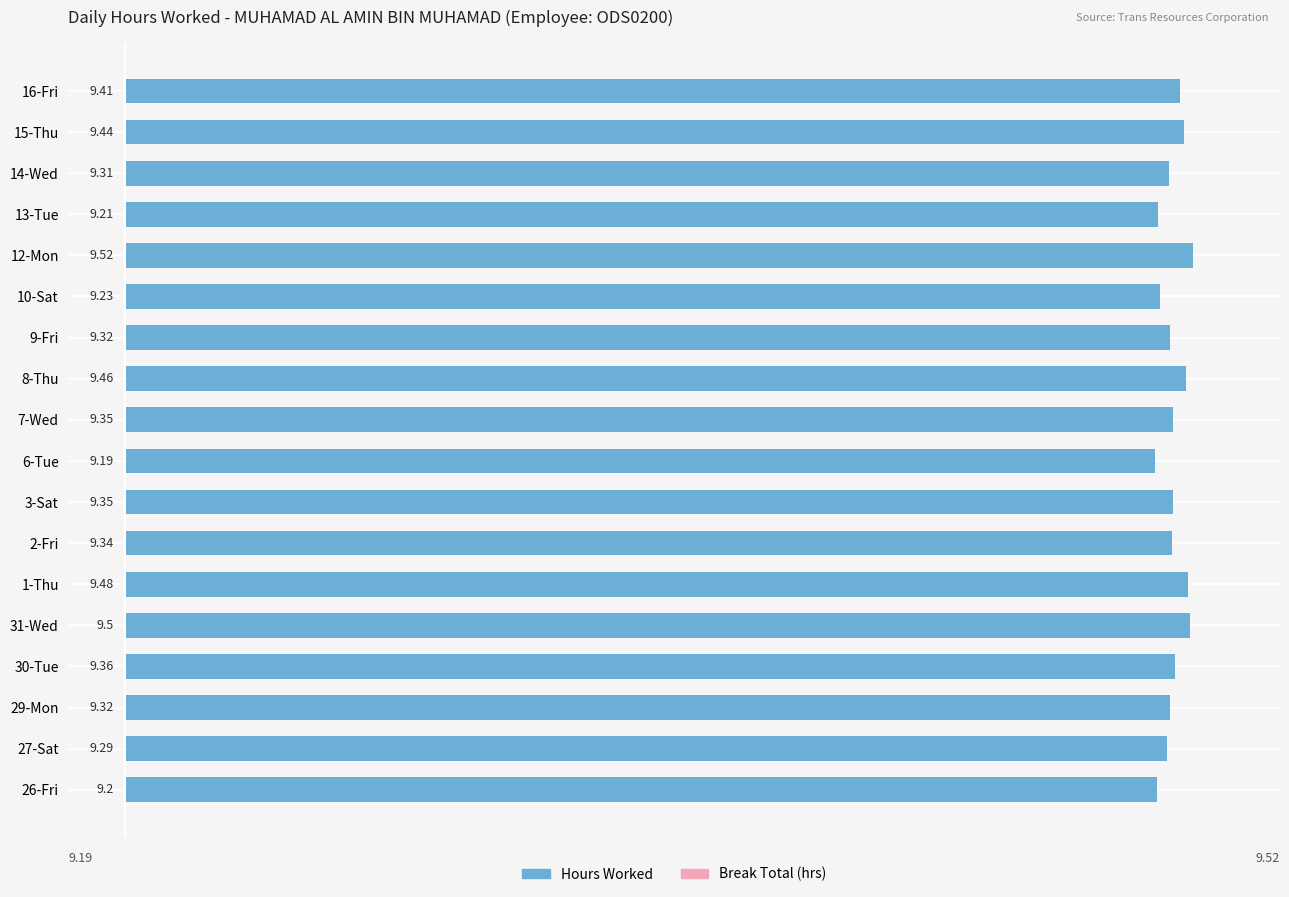

Which has a higher value, 9-Fri or 14-Wed?

9-Fri